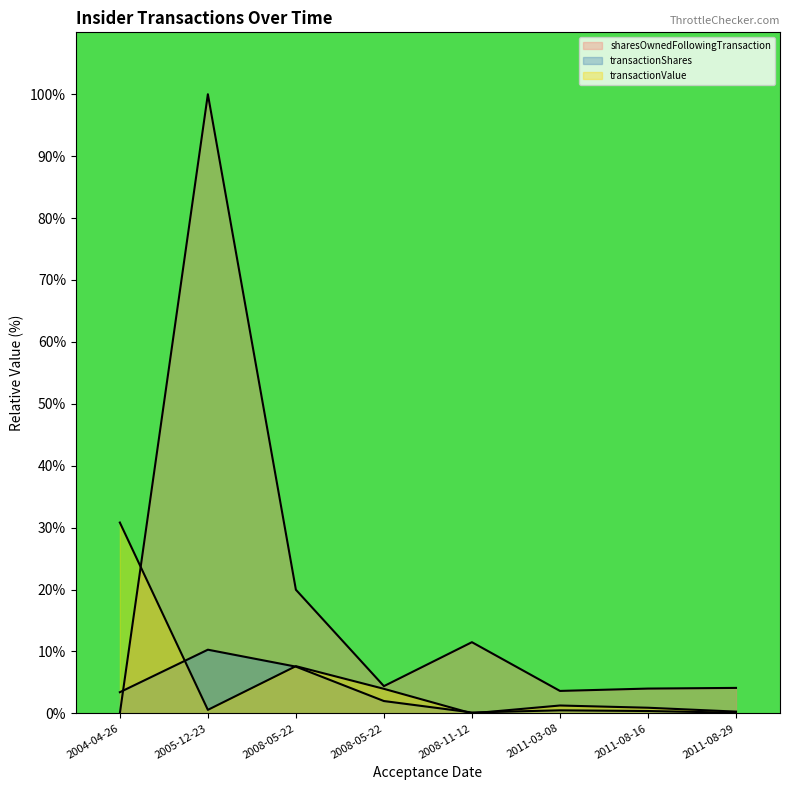

What is the total value across all series at 2008-11-12?

11.6